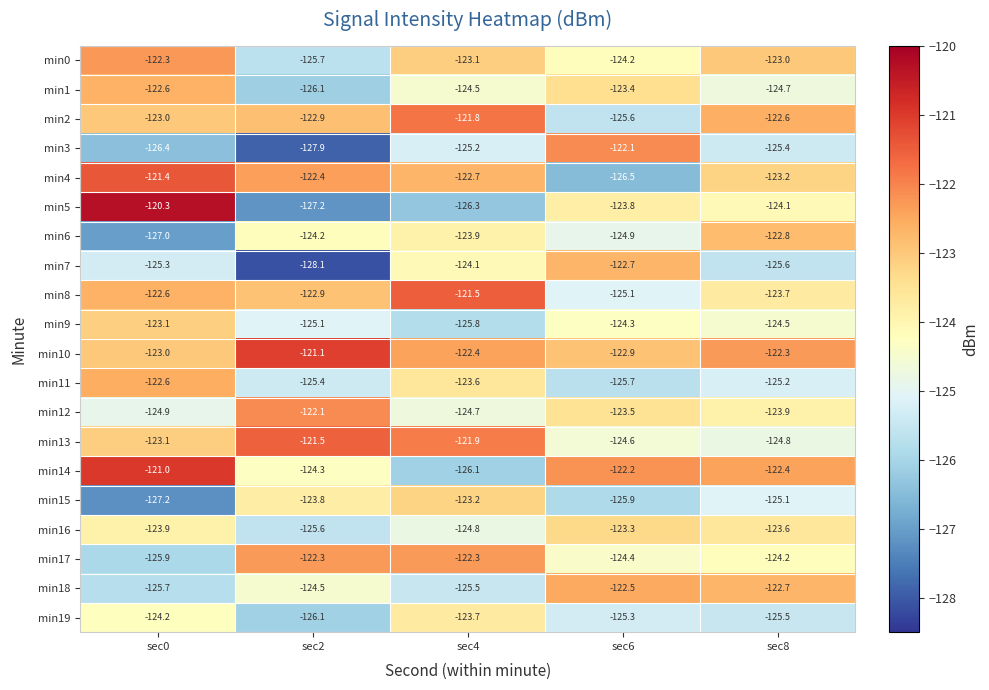

Where does the min17 series first go above -124?

sec2